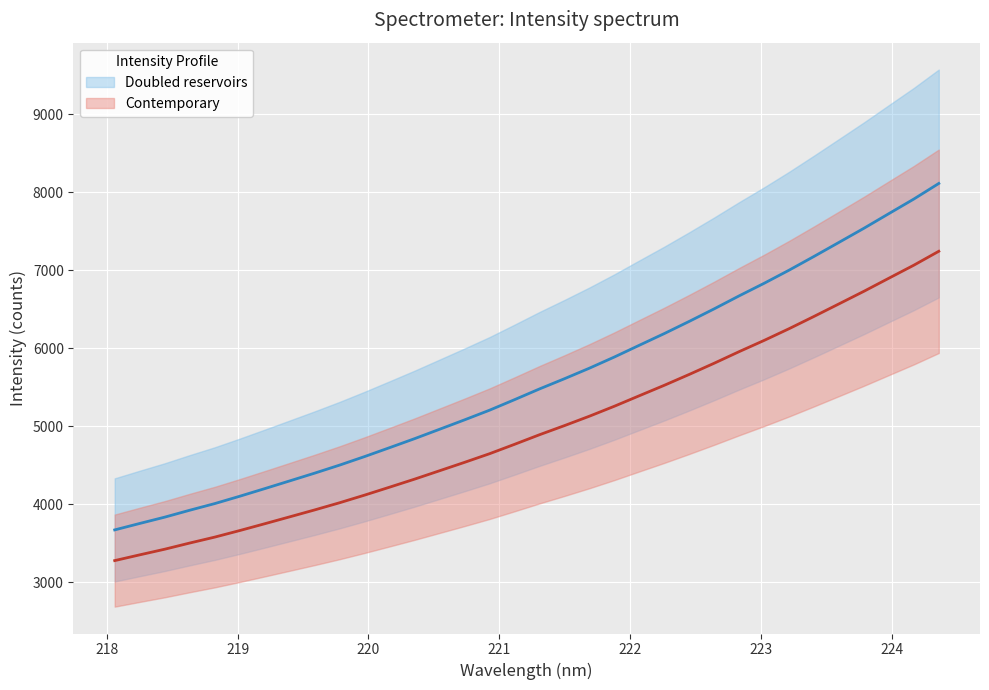

What is the smallest value displayed?

3672.4